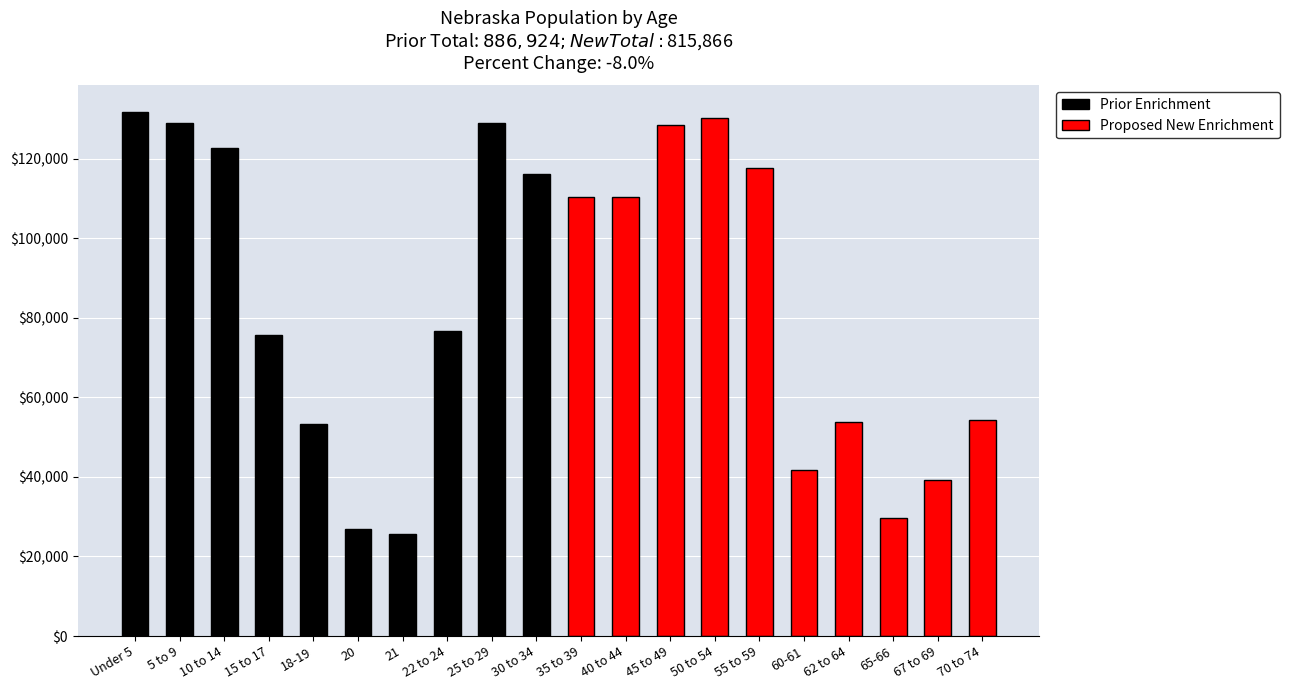

Count the number of data series in this chart.

2